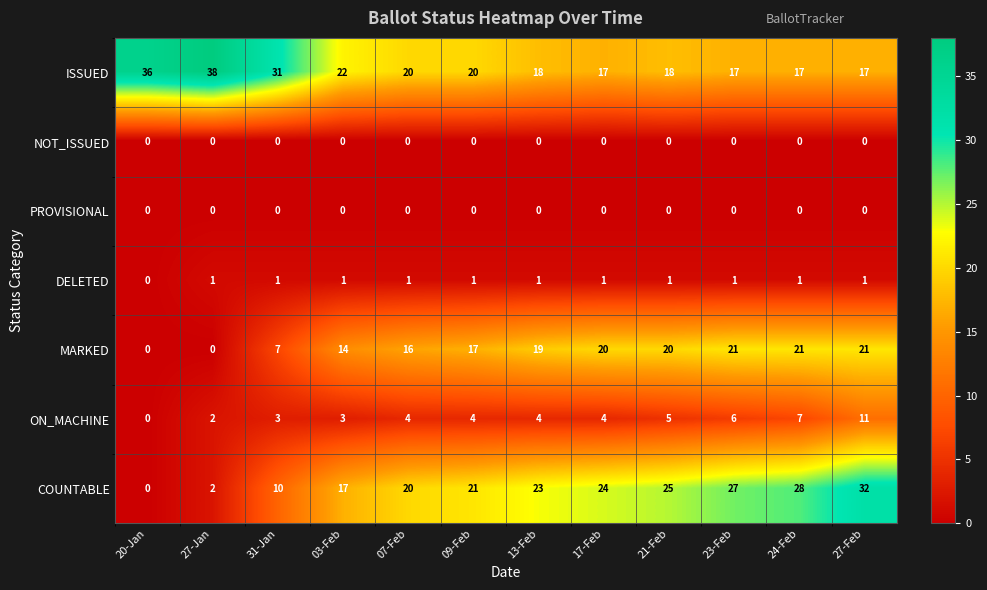

What is the difference between the highest and lowest values at 31-Jan?

31